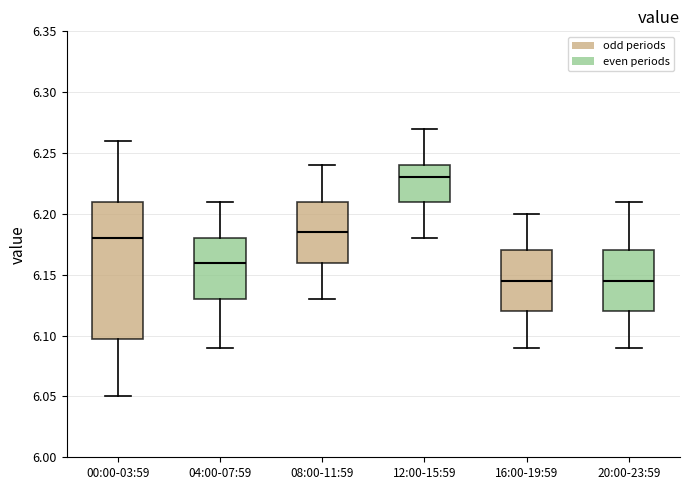

Which box's median line is the highest?

12:00-15:59